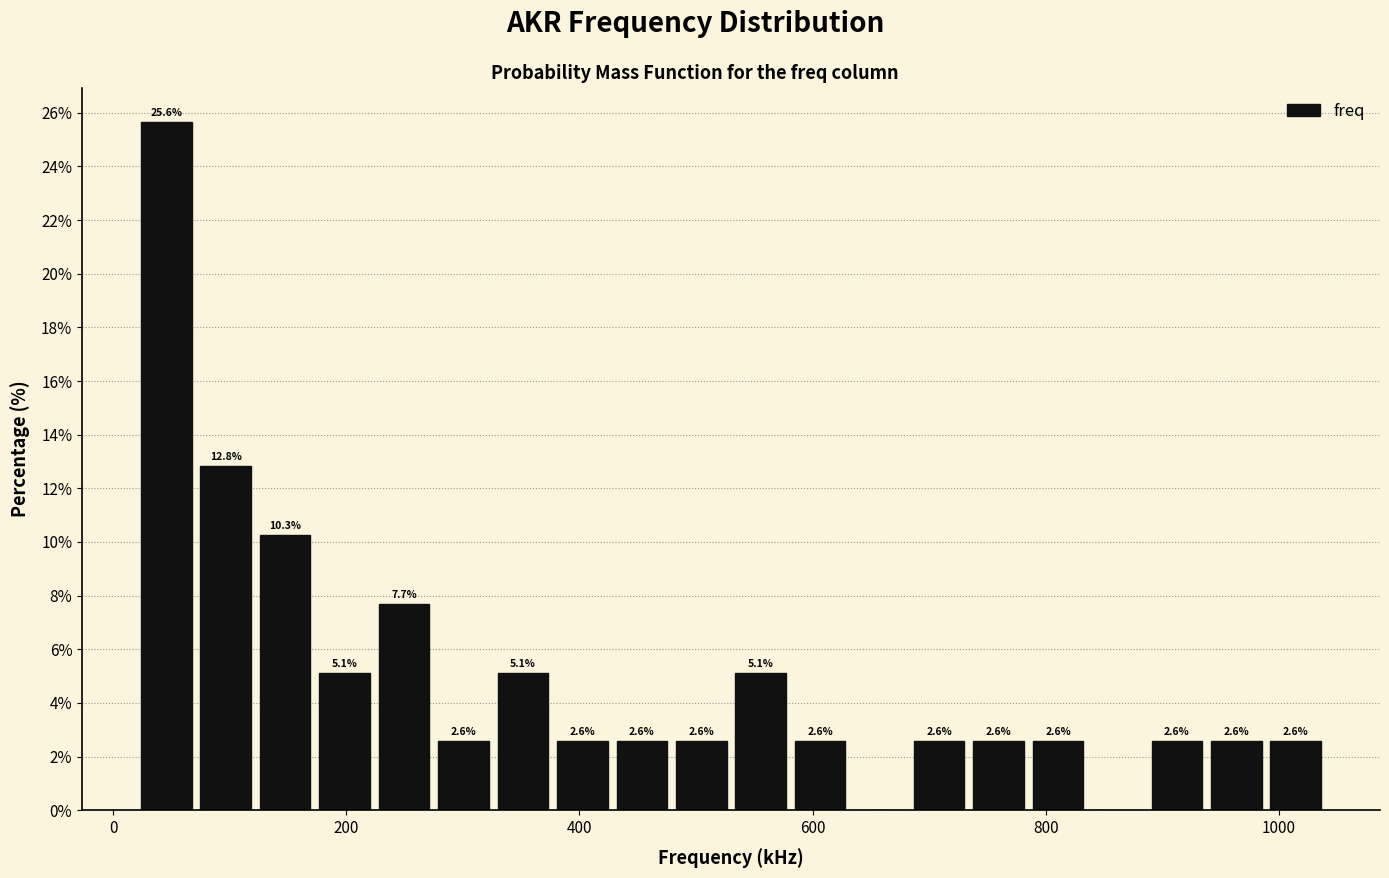

Around what value on the x-axis is the tallest bar? Give the approximate position of its centre, as read against the axis.

40